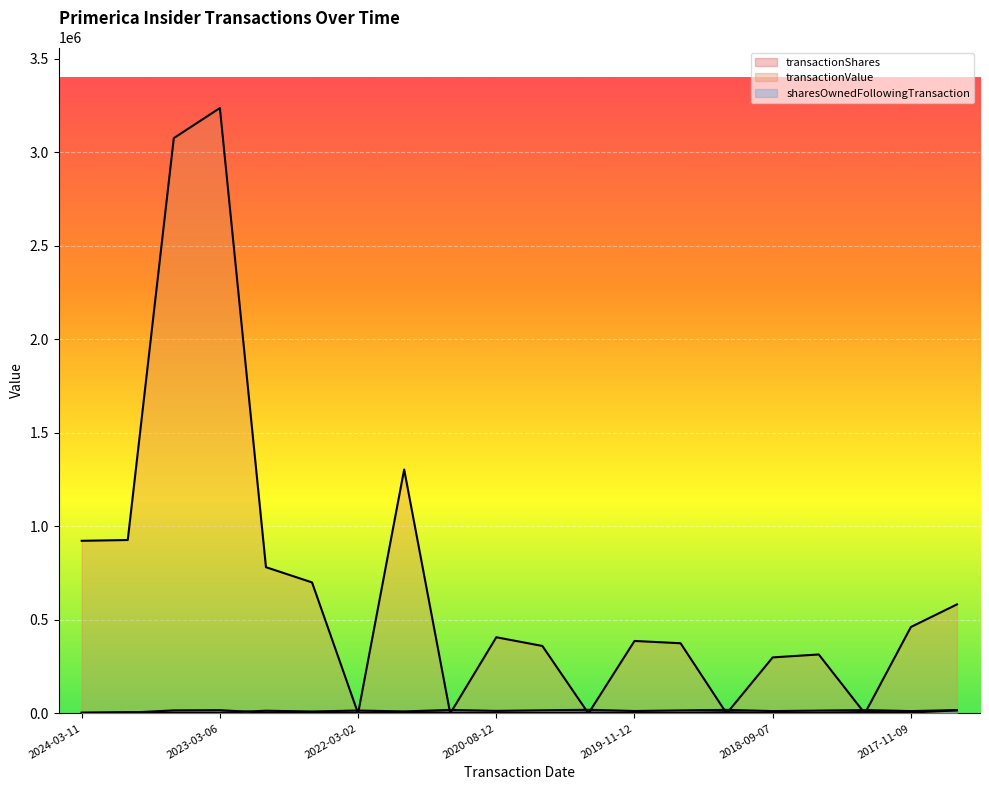

Is the value of sharesOwnedFollowingTransaction at 2017-03-03 greater than the value of transactionValue at 2024-03-05?

No